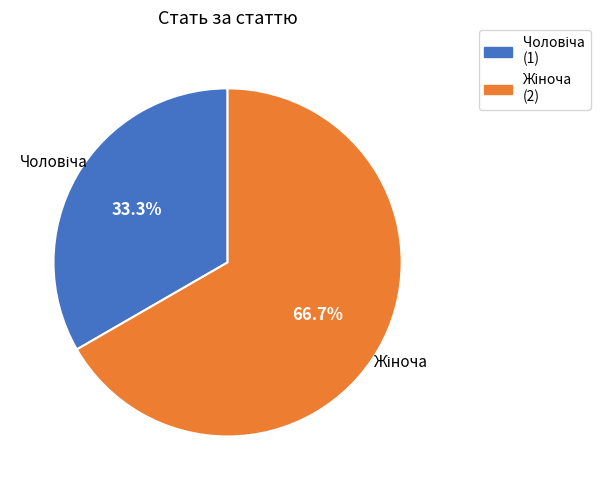

Is there any slice that represents more than half of the pie?

Yes